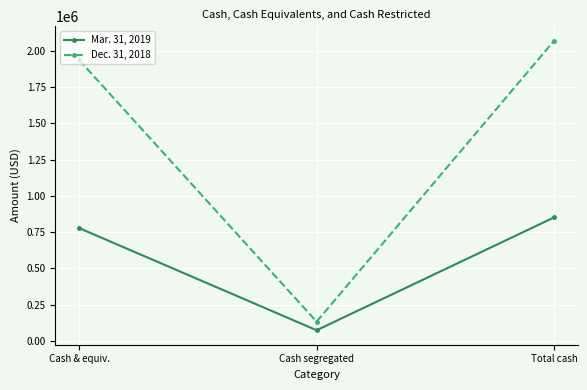

Reading right to left, extract all data points from this chart.

Mar. 31, 2019: 851465	73684	777781
Dec. 31, 2018: 2069374	132814	1936560